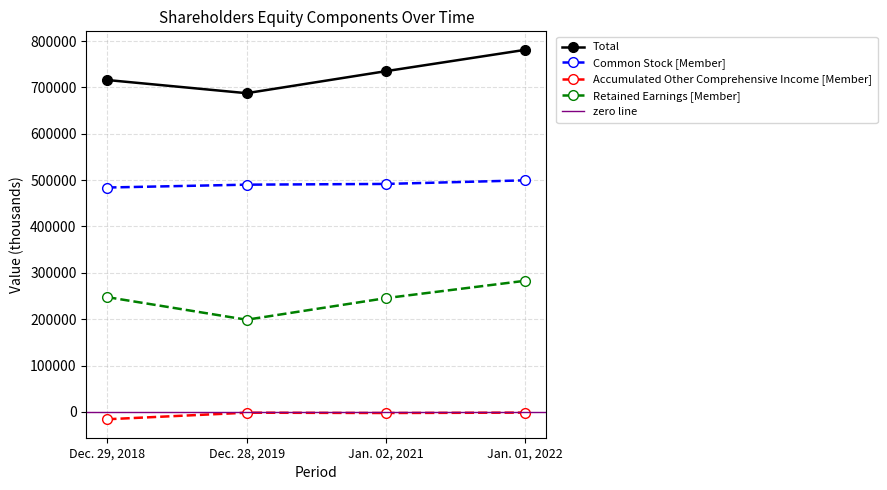

What is the difference between the Accumulated Other Comprehensive Income [Member] values at Jan. 01, 2022 and Dec. 29, 2018?

14304